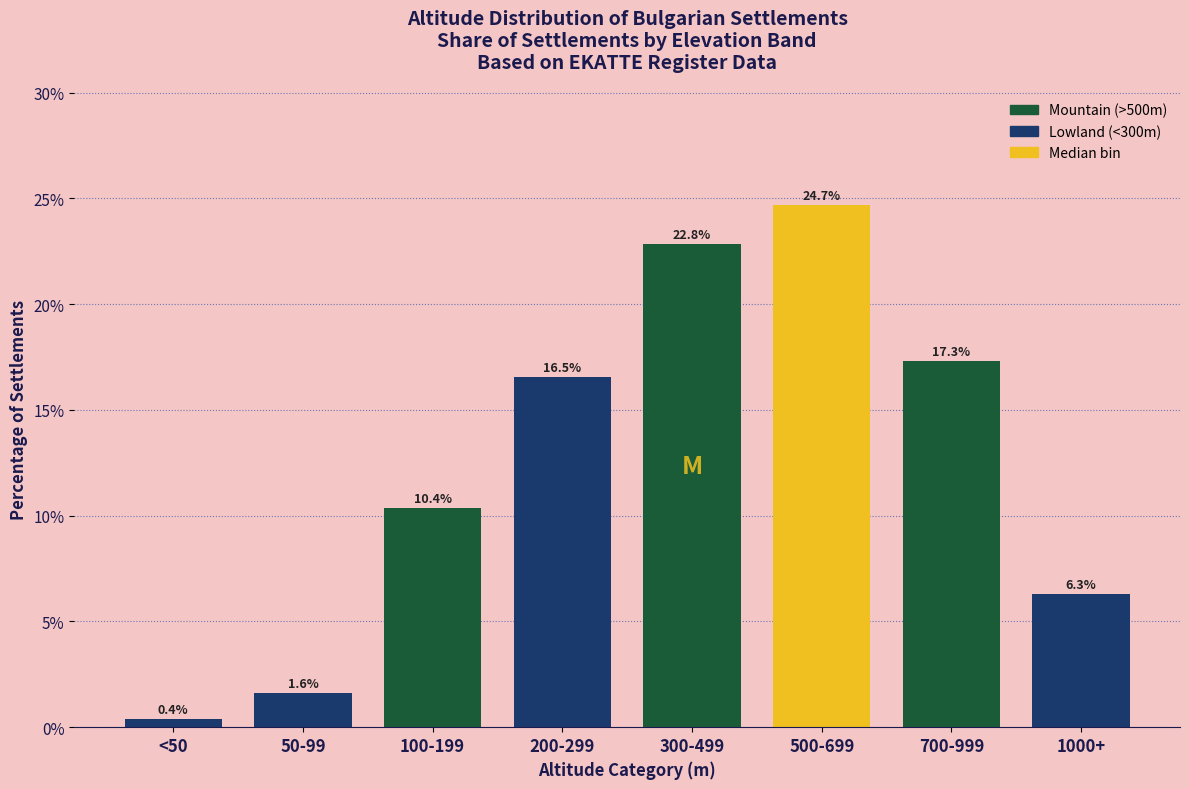

Reading left to right, list all the values displayed in this chart.

0.4	1.6	10.4	16.5	22.8	24.7	17.3	6.3